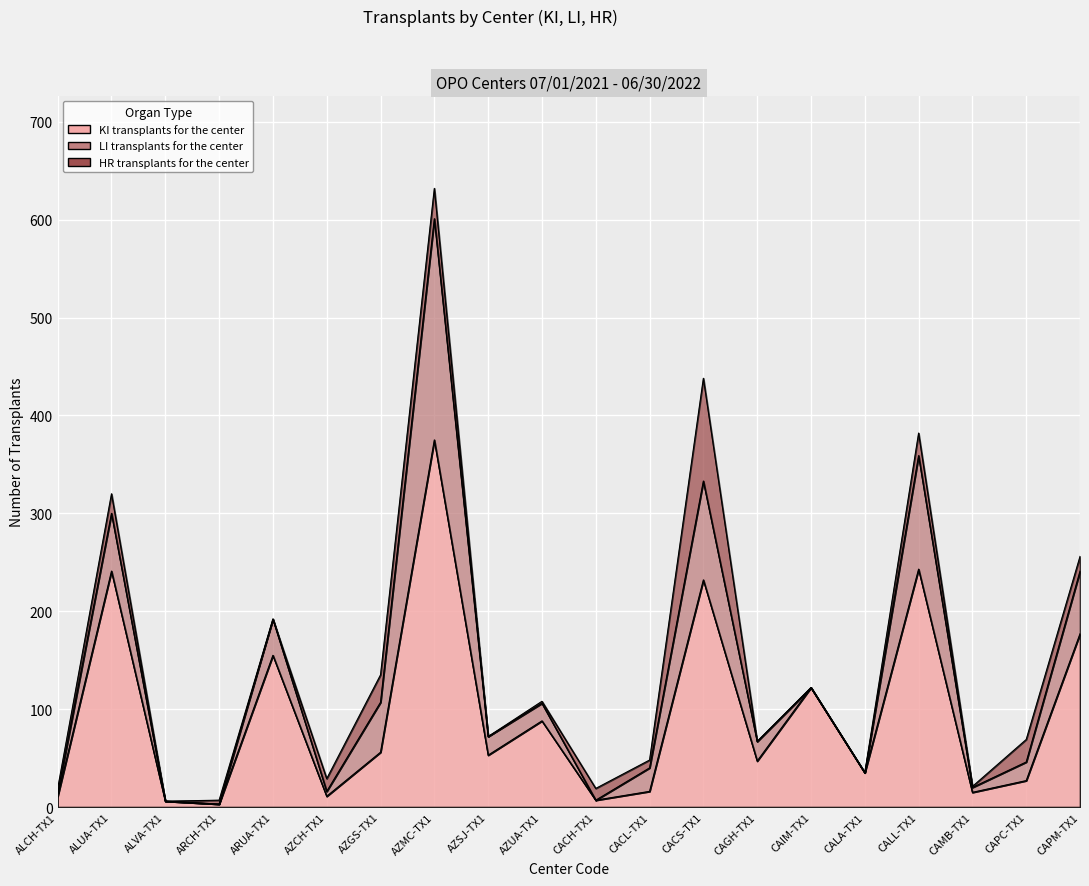

At which category does KI transplants for the center reach its first local valley?

ARCH-TX1